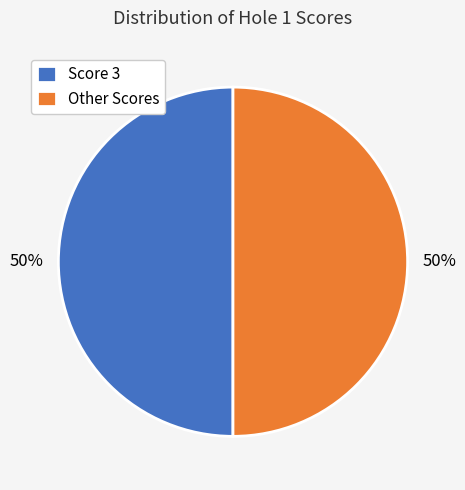

To the nearest percent, what is the combined percentage of Other Scores and Score 3?

100%